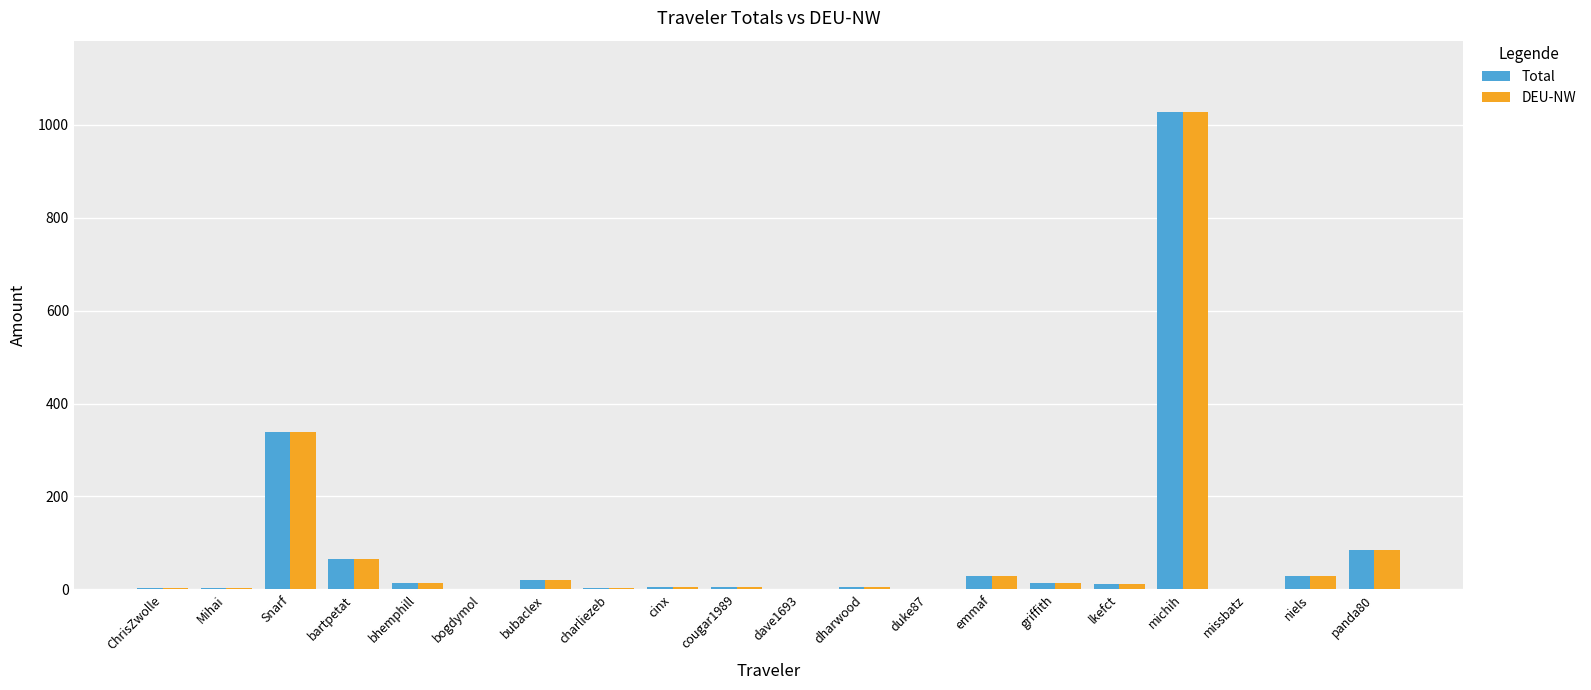

What is the sum of all Total values?

1652.3